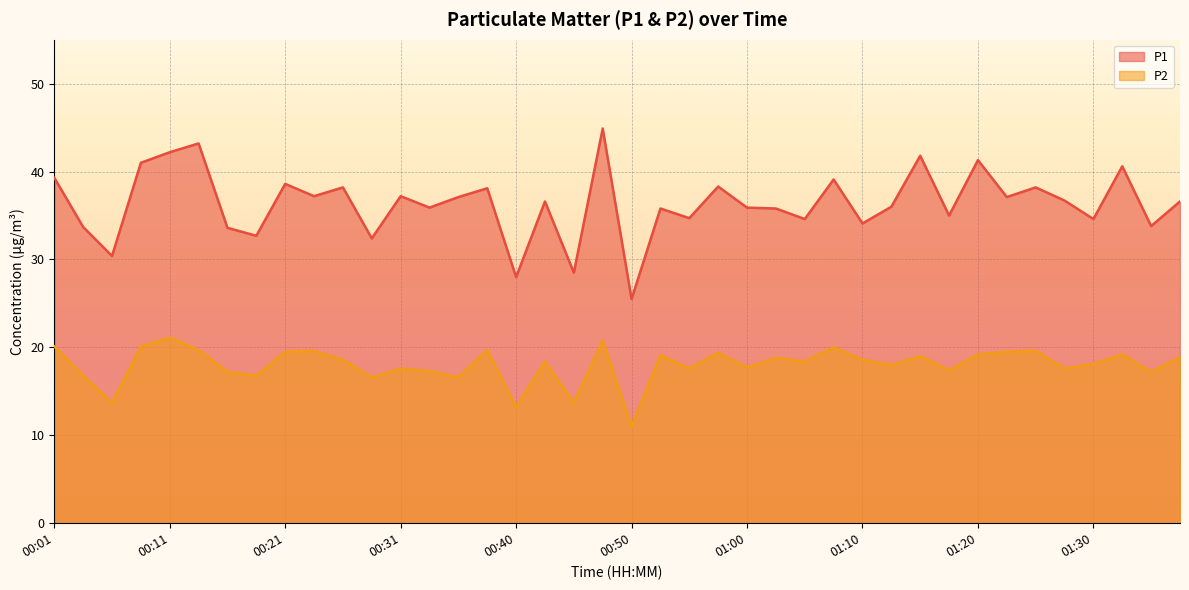

What is the difference between the maximum and minimum values in the P1 series?

19.4